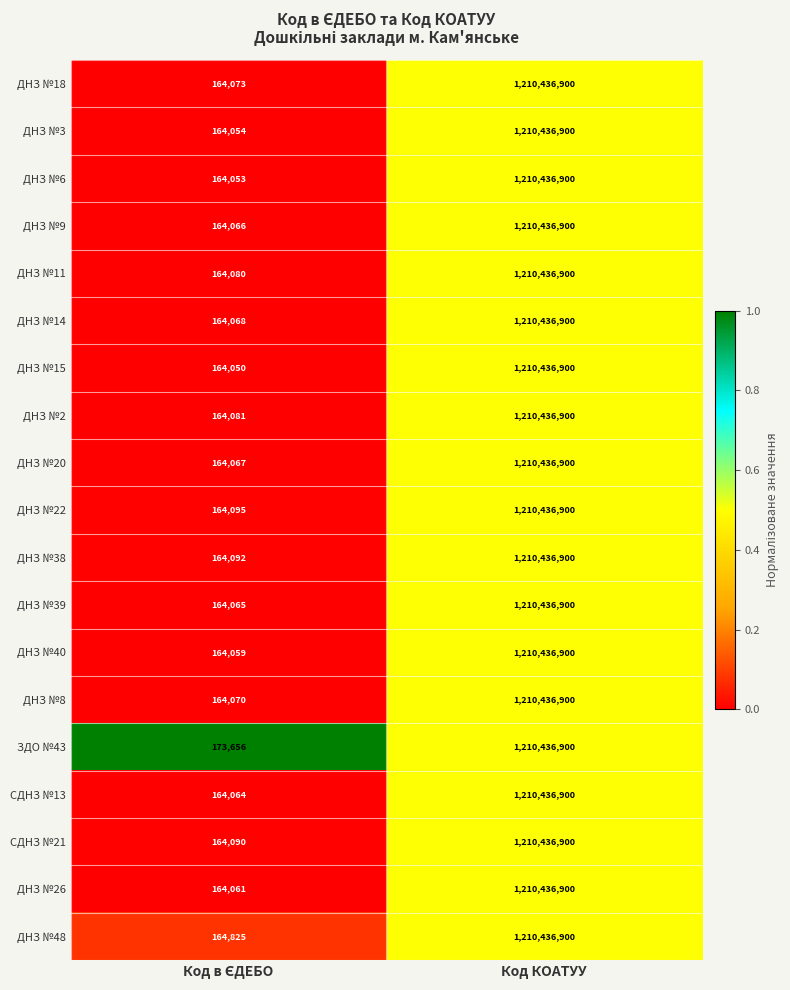

Is it true that ДНЗ №9 equals 1210436900 at Код КОАТУУ?

True